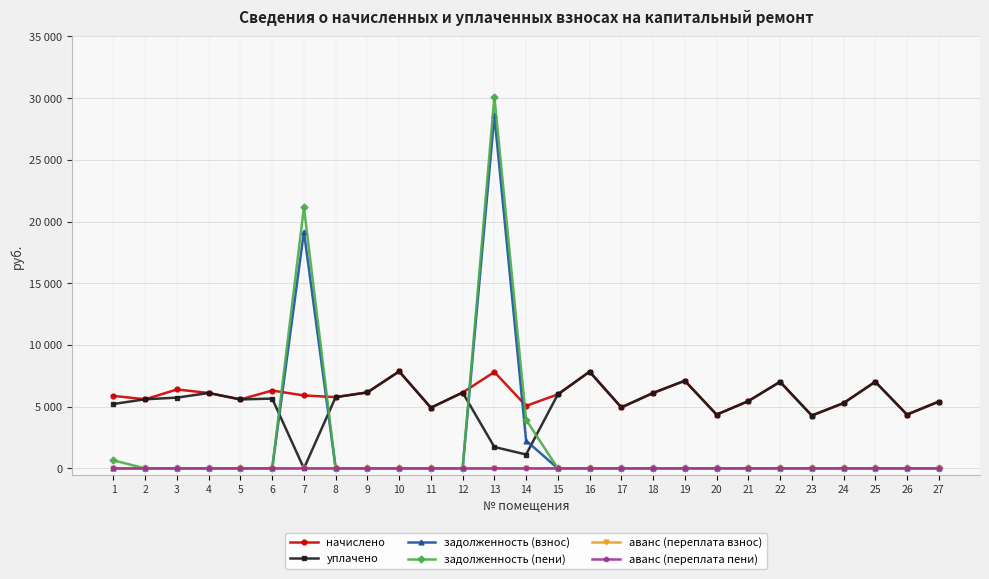

At which category is the sum across all series the highest?

13